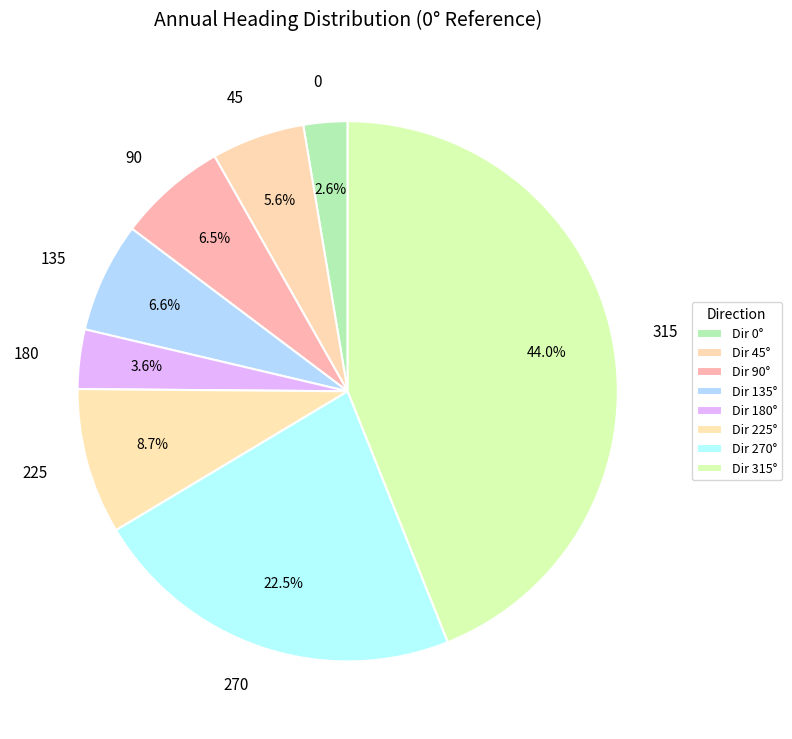

To the nearest percent, what is the difference between the largest and smallest slice percentages?

41%